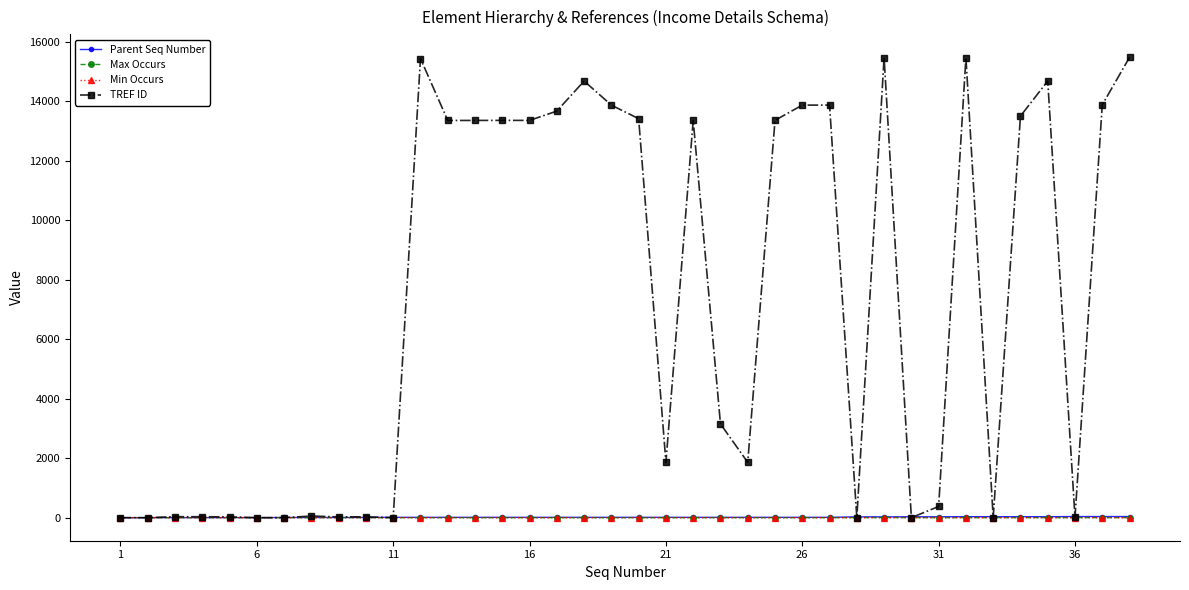

True or false: Max Occurs has more than 0 interior local peaks.

True